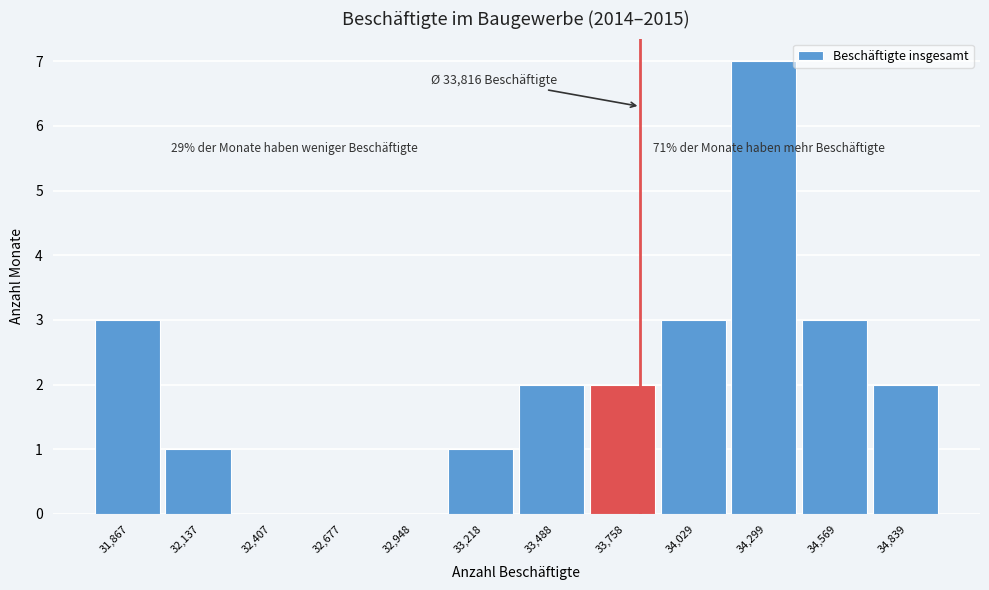

Over which range of the x-axis is the bar tallest?

34150 to 34450